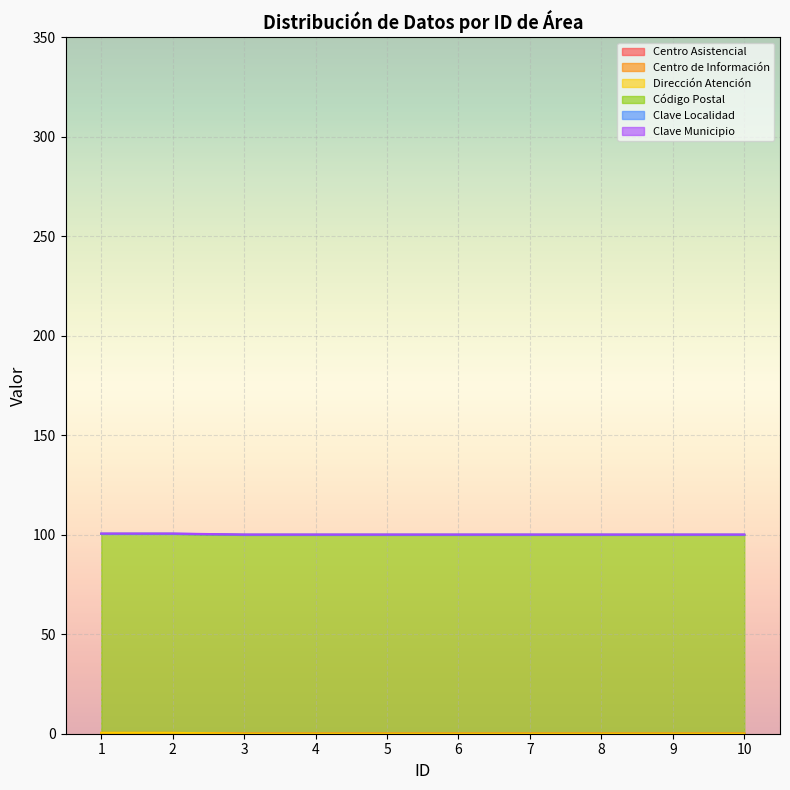

Where is Centro de Información nearest to the value 0?

3